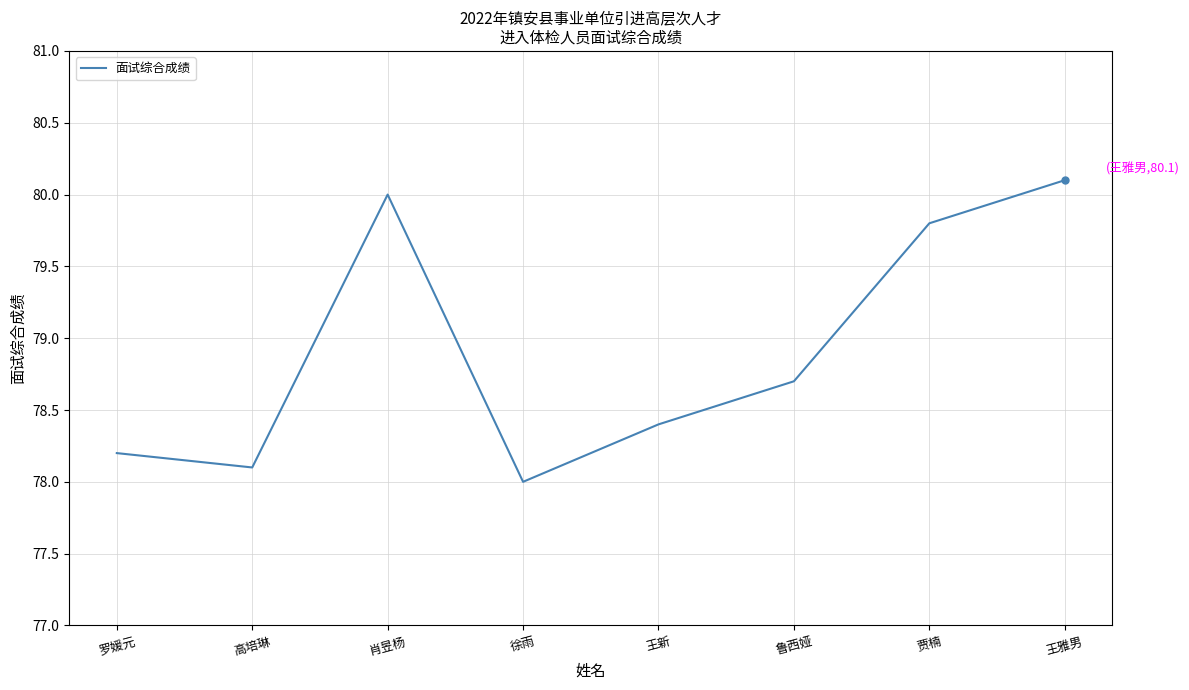

What is the difference between the values at 王新 and 高培琳?

0.3